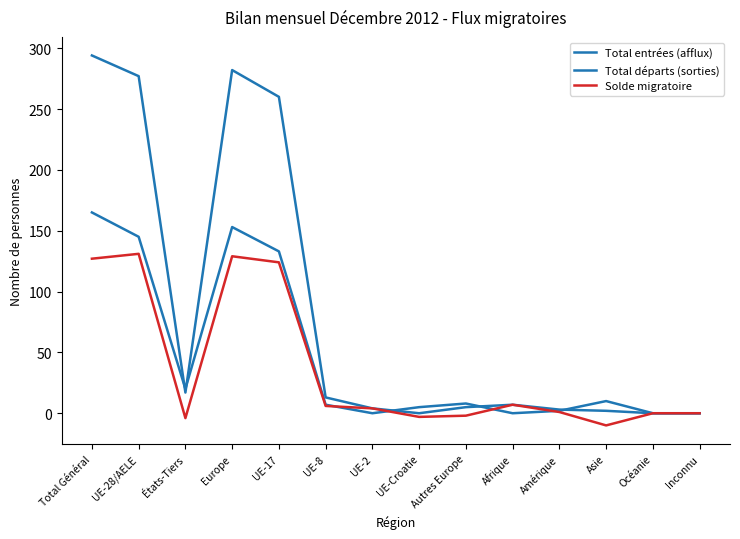

Rank the series by their average value, from highest to lowest.

Total entrées (afflux), Total départs (sorties), Solde migratoire